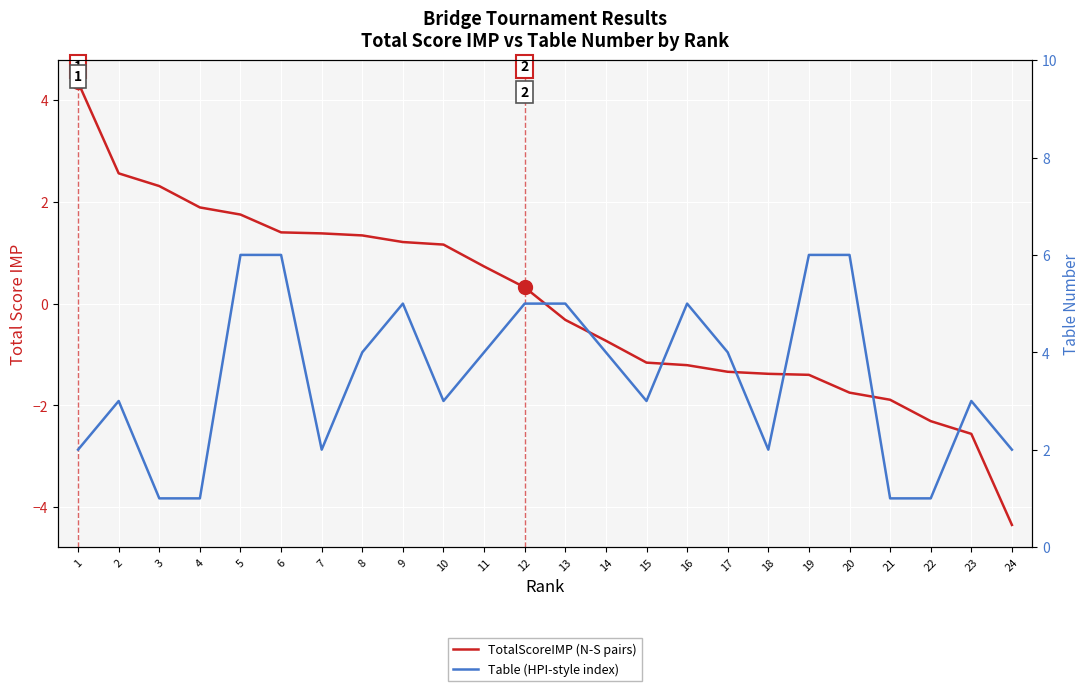

What is the value of the Table (HPI-style index) point at the 4th from the left?

1.0